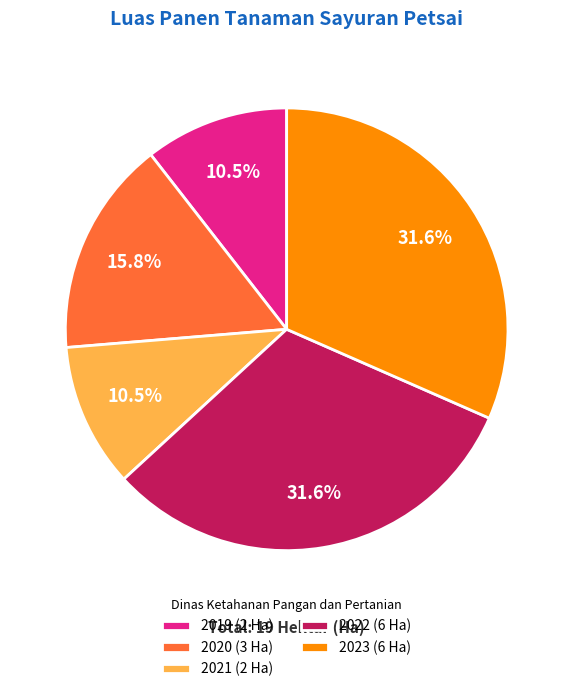

Is there a majority slice in this chart?

No